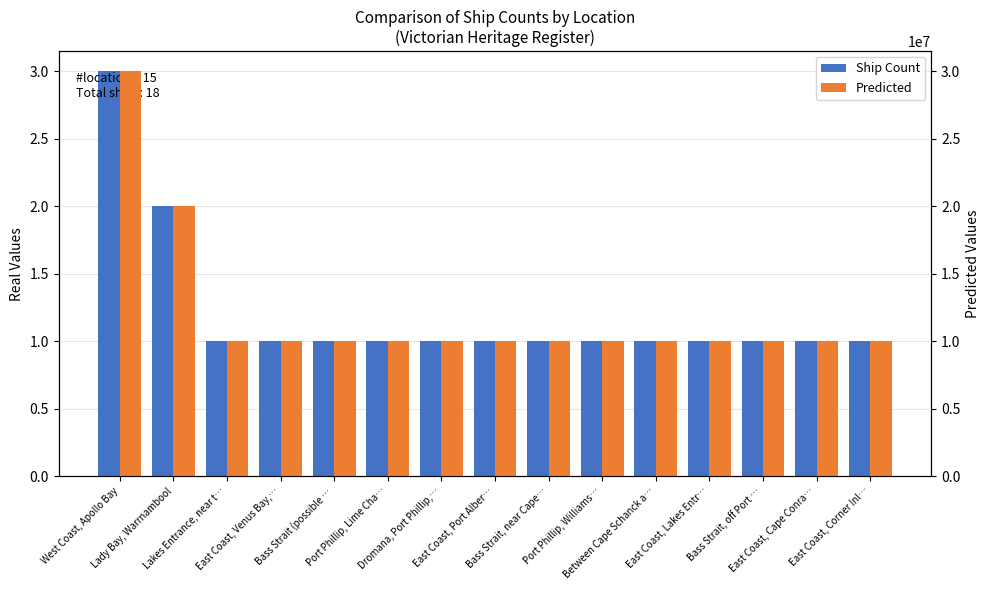

What position from the left is Dromana, Port Phillip,…?

7